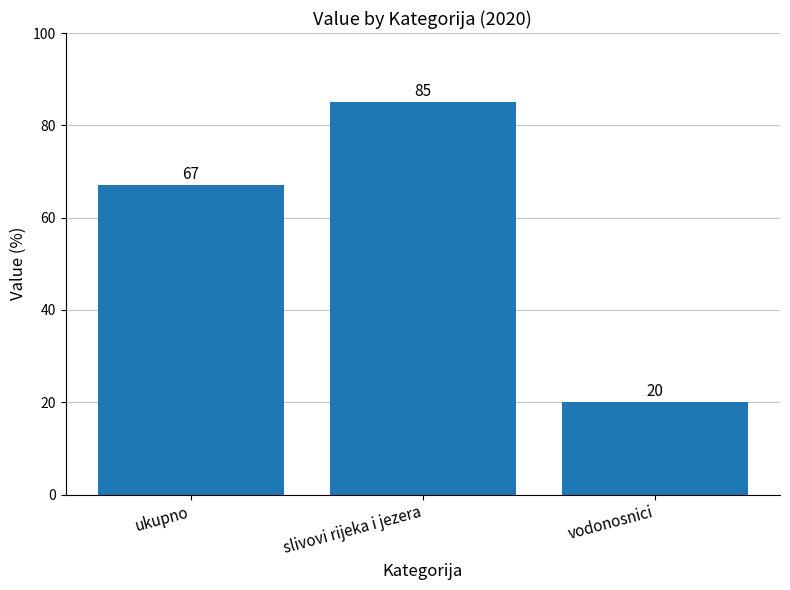

What is the change in value from ukupno to slivovi rijeka i jezera?

+18